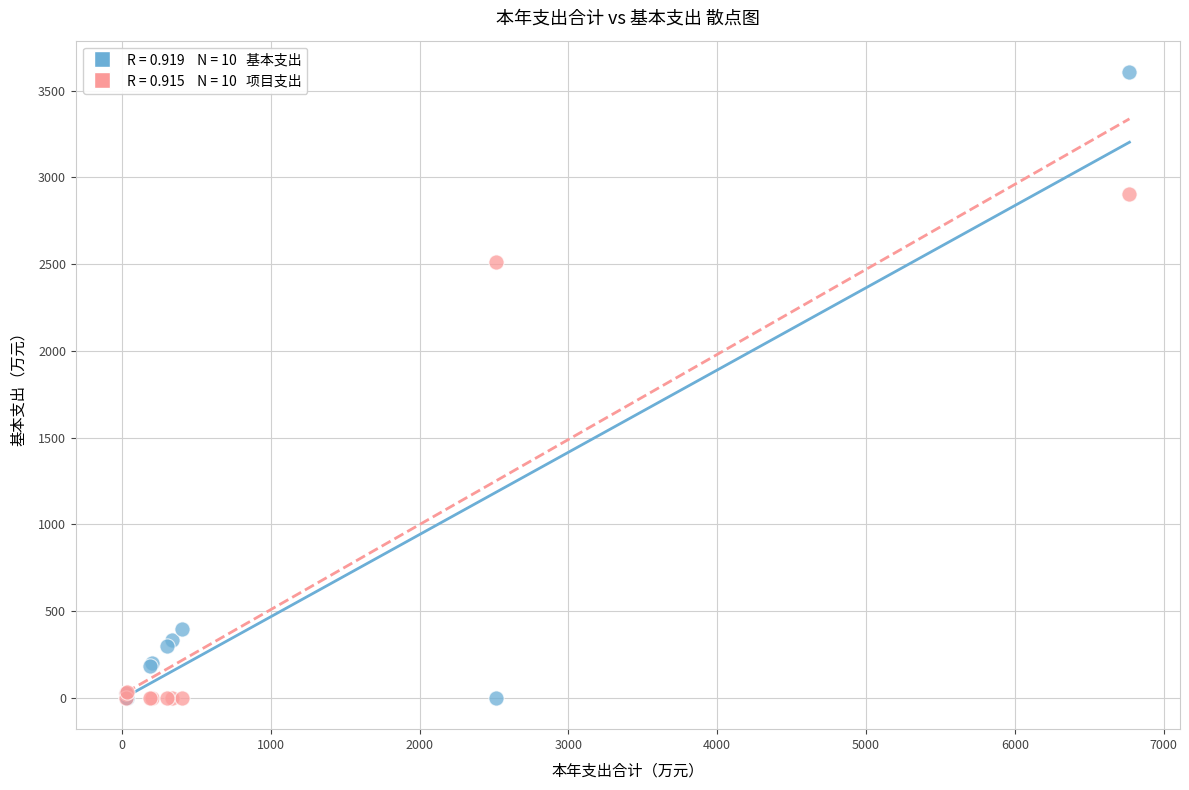

Across all series, what Y value is closest to 1803?

2513.8